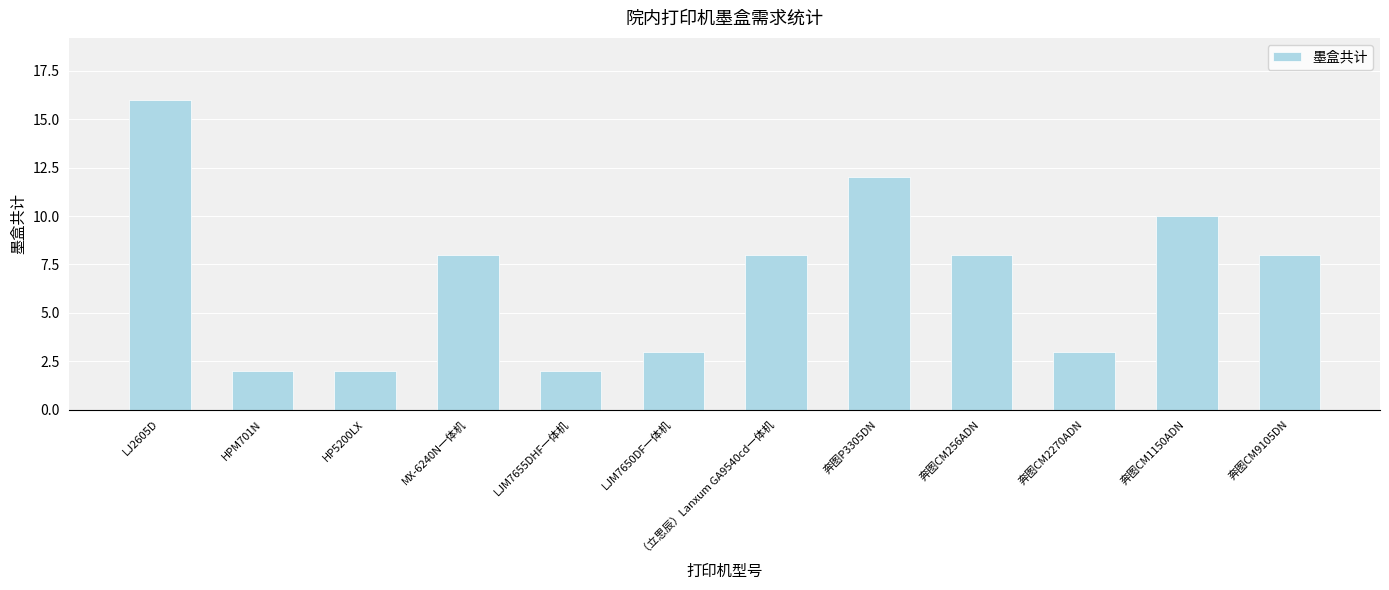

What is the difference between the values at LJM7655DHF一体机 and MX-6240N一体机?

6